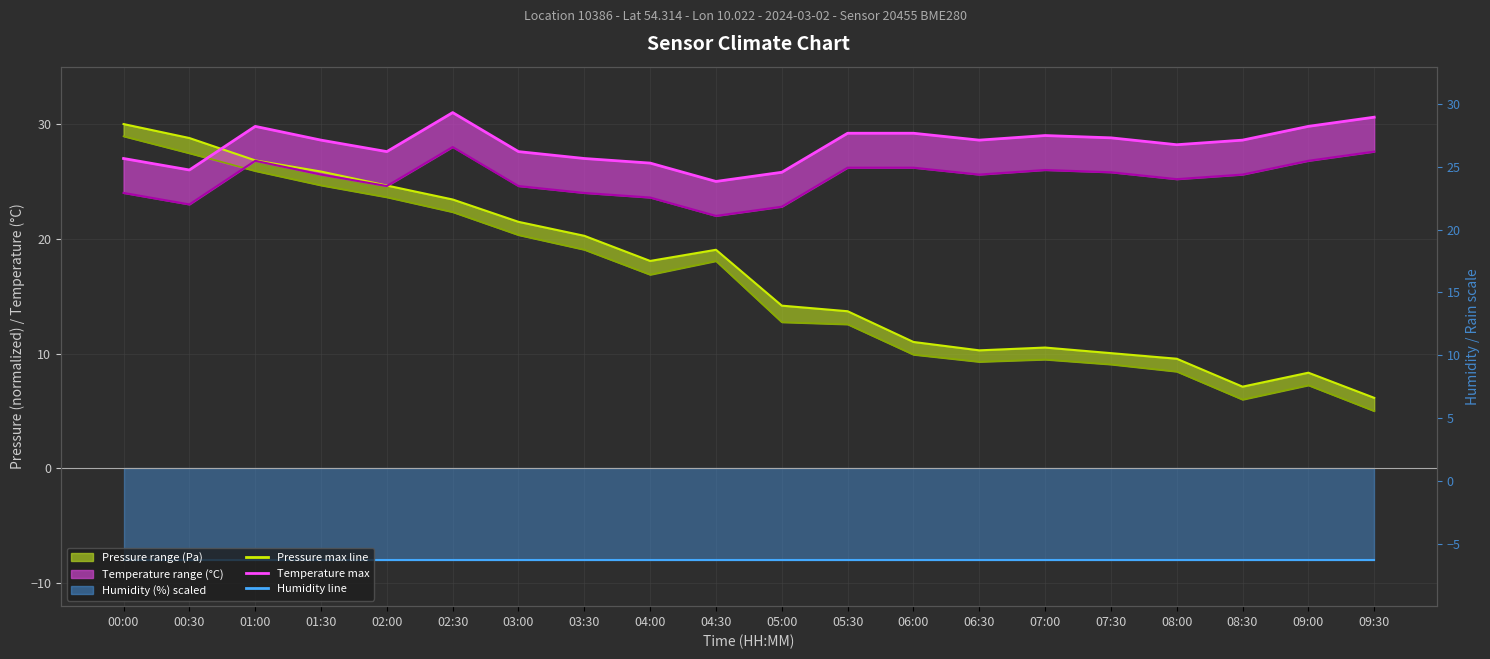

Between 00:00 and 02:00, which series saw the biggest shift?

Pressure max line